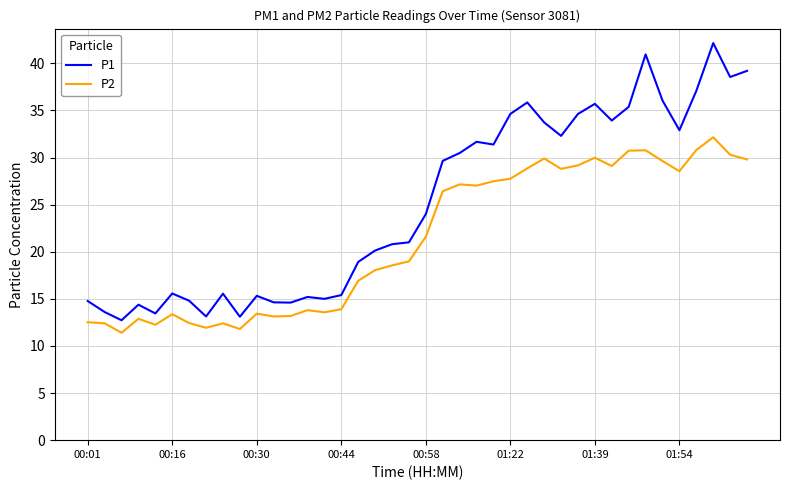

Which series has the largest range (max minus min)?

P1